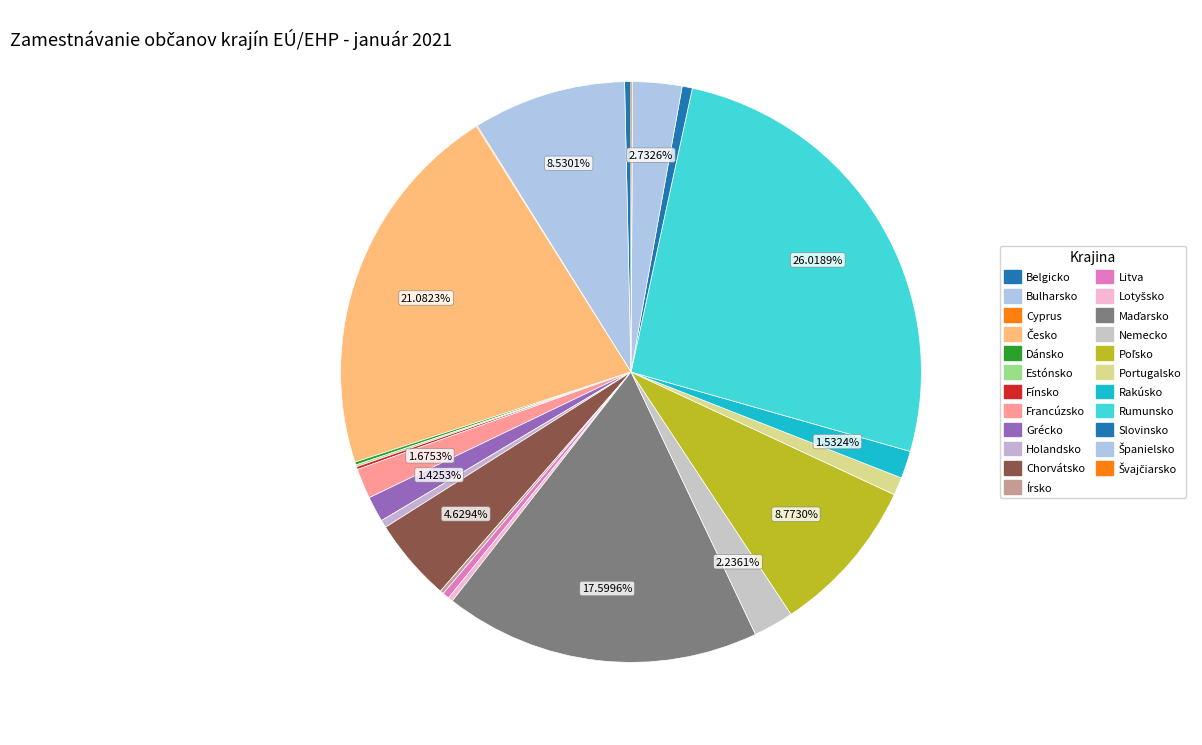

Which has a higher value, Portugalsko or Dánsko?

Portugalsko